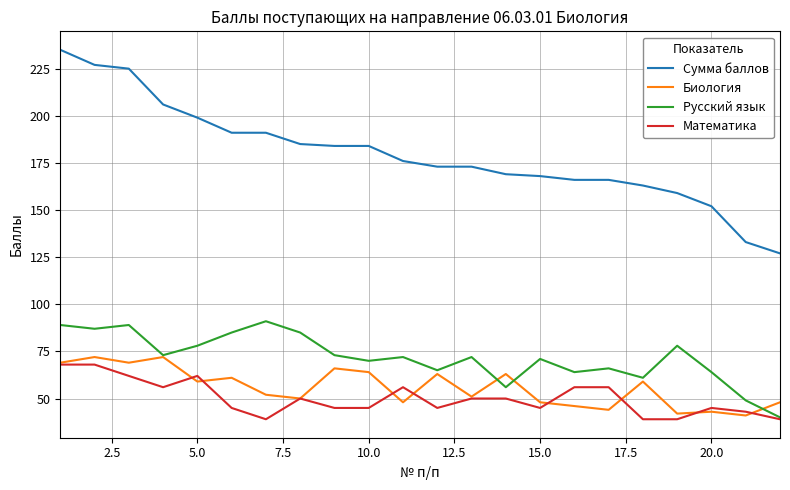

At how many categories does at least one series exceed 104?

22